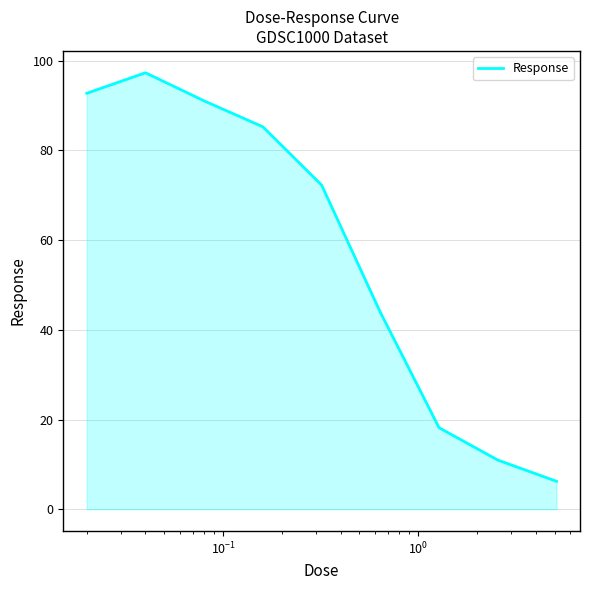

Reading left to right, extract all data points from this chart.

92.7	97.3	91.0	85.2	72.2	43.9	18.2	11.0	6.2